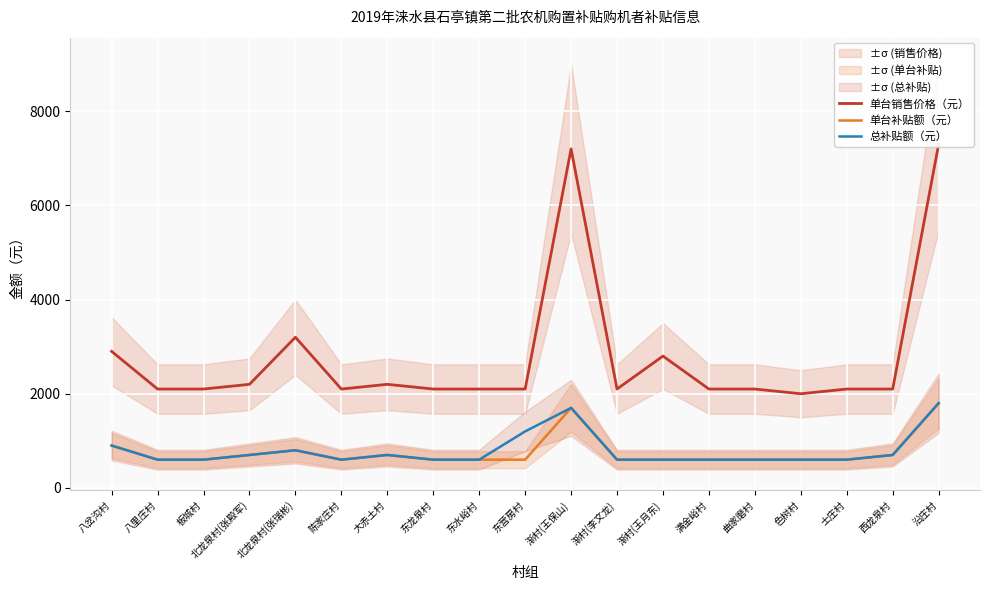

Is the value of 总补贴额（元） at 板城村 greater than the value of 单台销售价格（元） at 大赤土村?

No